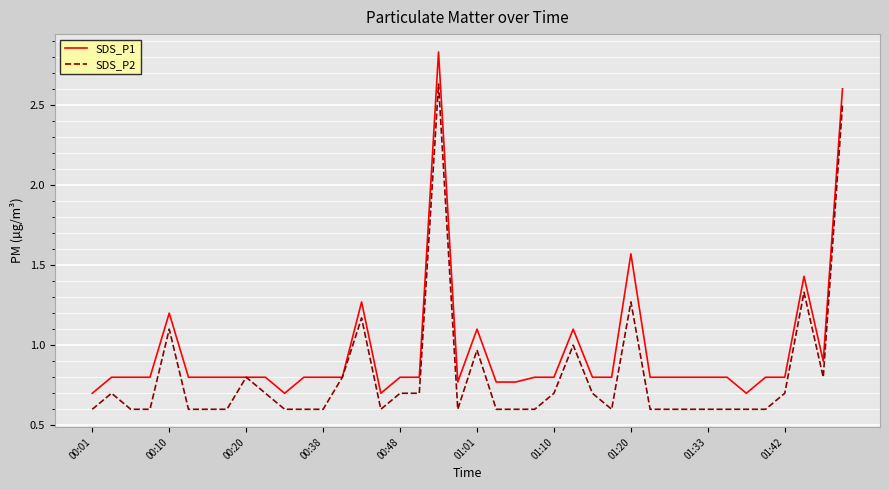

What is the sum of all SDS_P2 values?

32.5